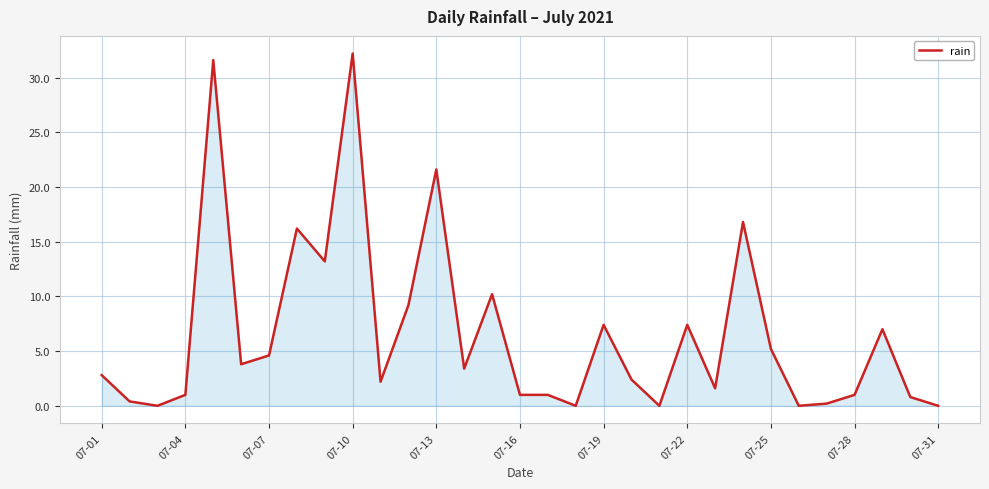

What is the difference between the maximum and minimum values?

32.2